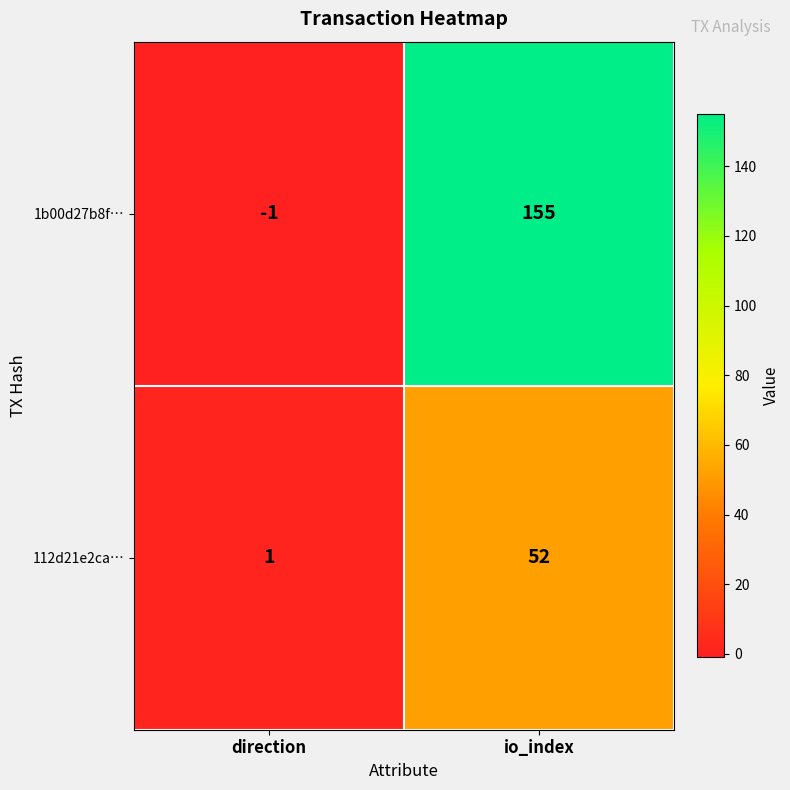

What is the difference between the 112d21e2ca… values at io_index and direction?

51